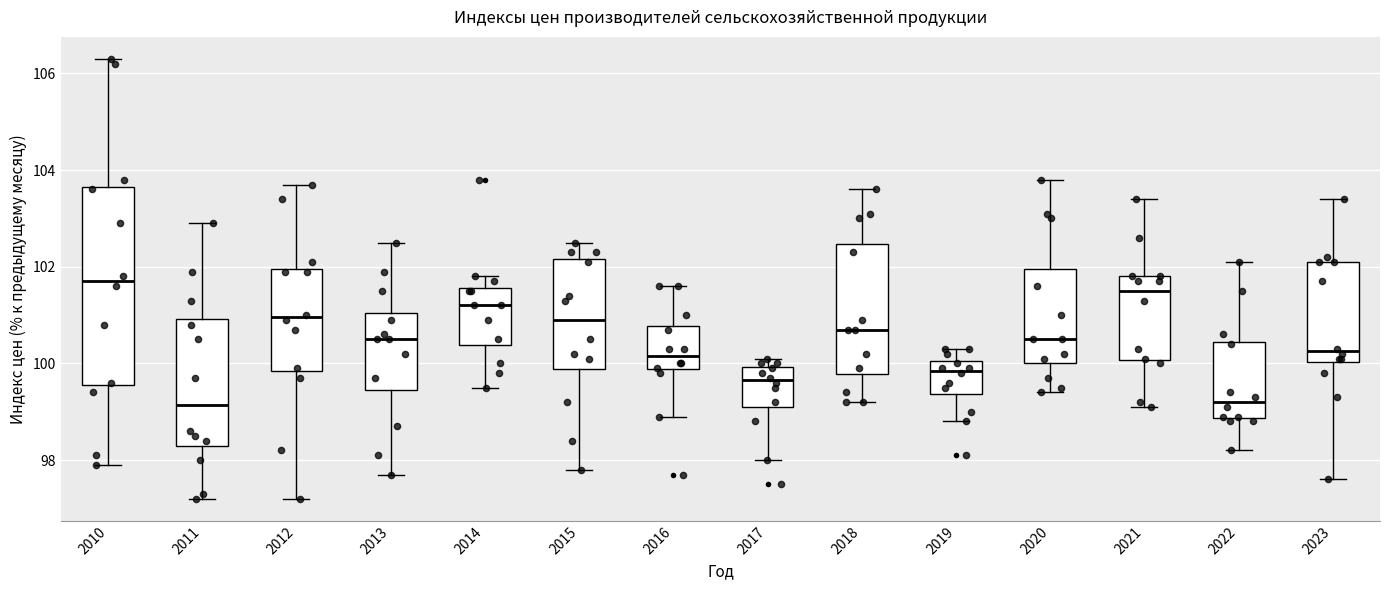

Reading left to right, transcribe this box plot: for each box, give where its median line is, the range the box spans, and where its two whiskers end, as read against the y-axis. The values are not printed on the chart, so give them approximately, as read against the axis.

2010: median 101.8, box 99.6 to 103.6, whiskers 98.0 to 106.4
2011: median 99.2, box 98.4 to 101.0, whiskers 97.2 to 103.0
2012: median 101.0, box 99.8 to 102.0, whiskers 97.2 to 103.8
2013: median 100.6, box 99.4 to 101.0, whiskers 97.8 to 102.6
2014: median 101.2, box 100.4 to 101.6, whiskers 99.6 to 101.8
2015: median 101.0, box 99.8 to 102.2, whiskers 97.8 to 102.6
2016: median 100.2, box 99.8 to 100.8, whiskers 99.0 to 101.6
2017: median 99.6, box 99.2 to 100.0, whiskers 98.0 to 100.2
2018: median 100.8, box 99.8 to 102.4, whiskers 99.2 to 103.6
2019: median 99.8, box 99.4 to 100.0, whiskers 98.8 to 100.4
2020: median 100.6, box 100.0 to 102.0, whiskers 99.4 to 103.8
2021: median 101.6, box 100.0 to 101.8, whiskers 99.2 to 103.4
2022: median 99.2, box 98.8 to 100.4, whiskers 98.2 to 102.2
2023: median 100.2, box 100.0 to 102.2, whiskers 97.6 to 103.4